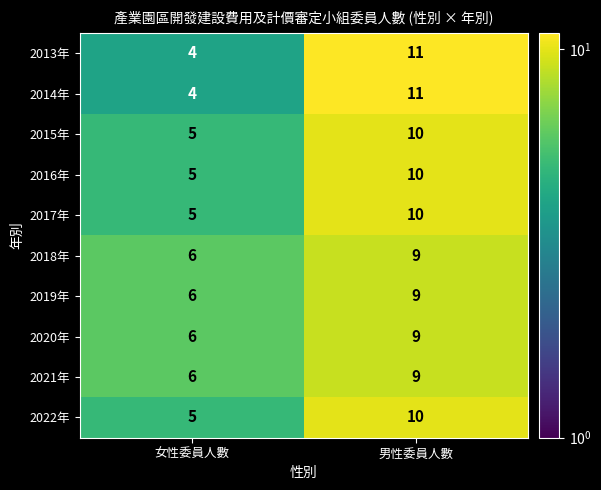

What is the sum of the 2020年 values at 女性委員人數 and 男性委員人數?

15